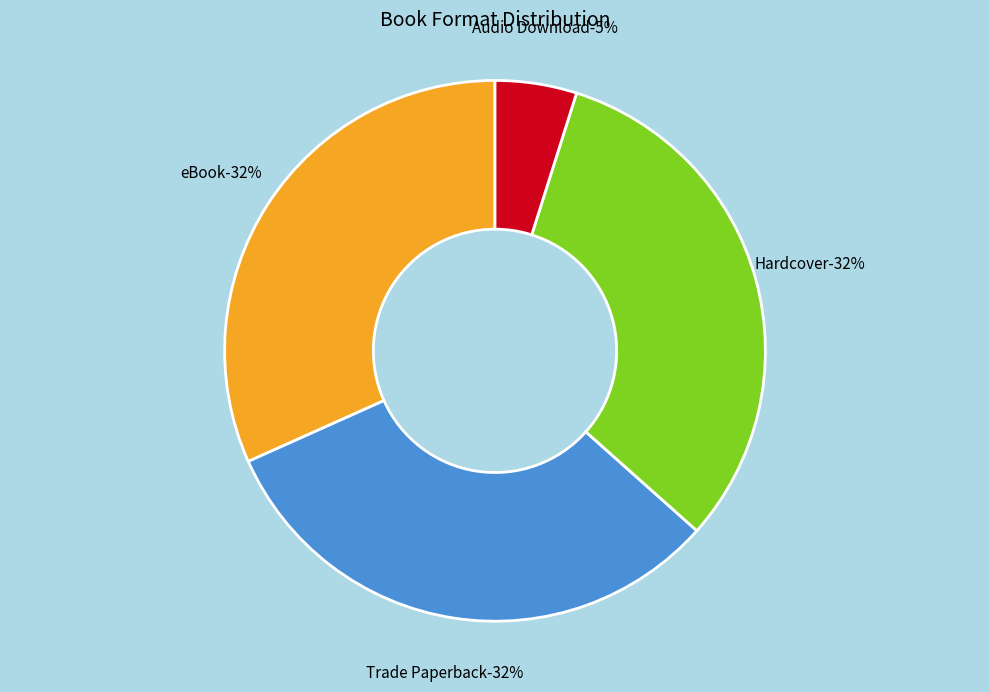

What percentage is the eBook slice, to the nearest percent?

32%